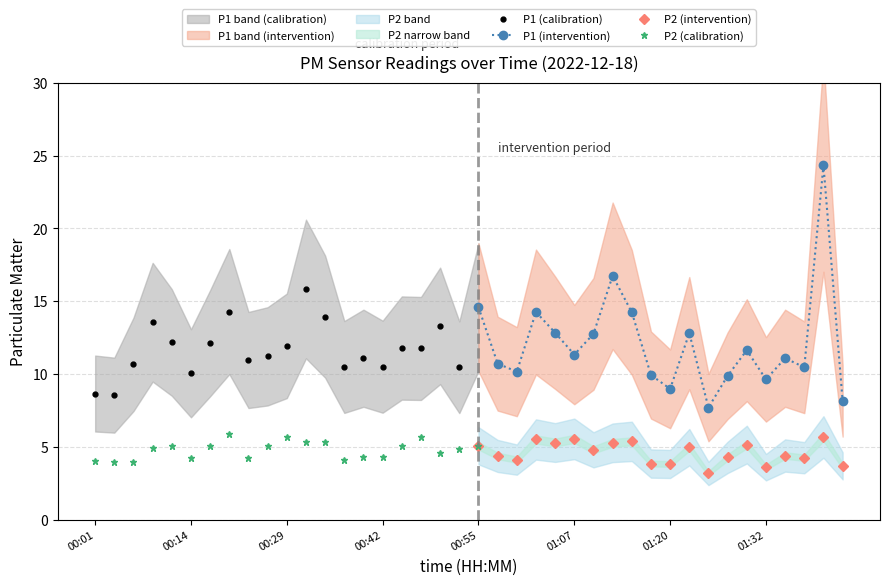

What is the difference between the second highest and minimum values in the P2 series?

2.5